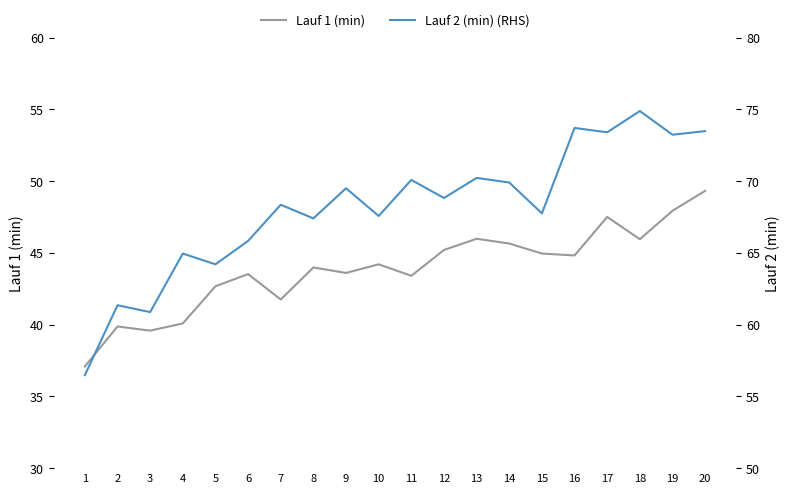

How many series are shown in this chart?

2